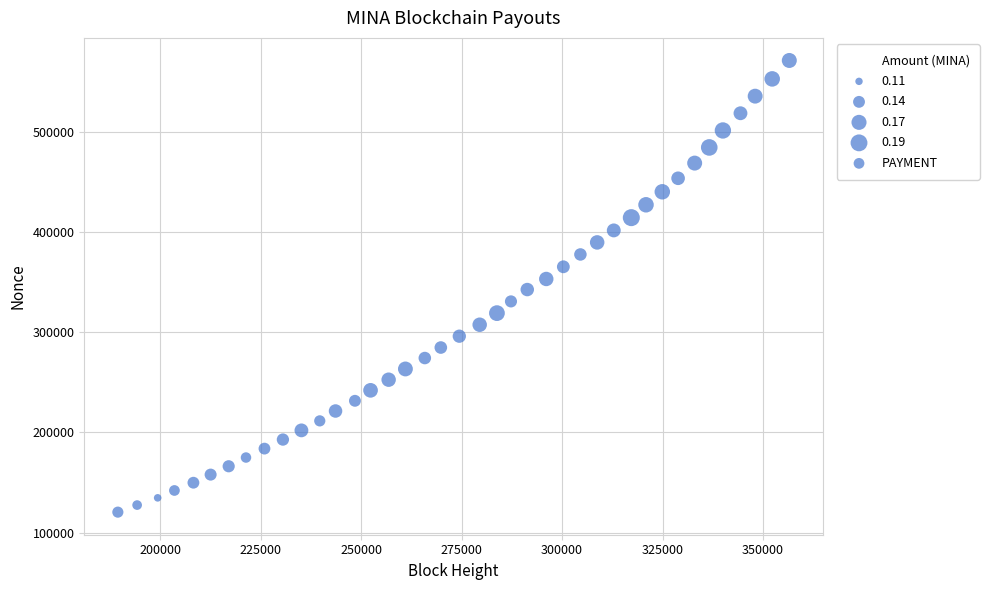

What is the range of Y values (max minus min)?

451154